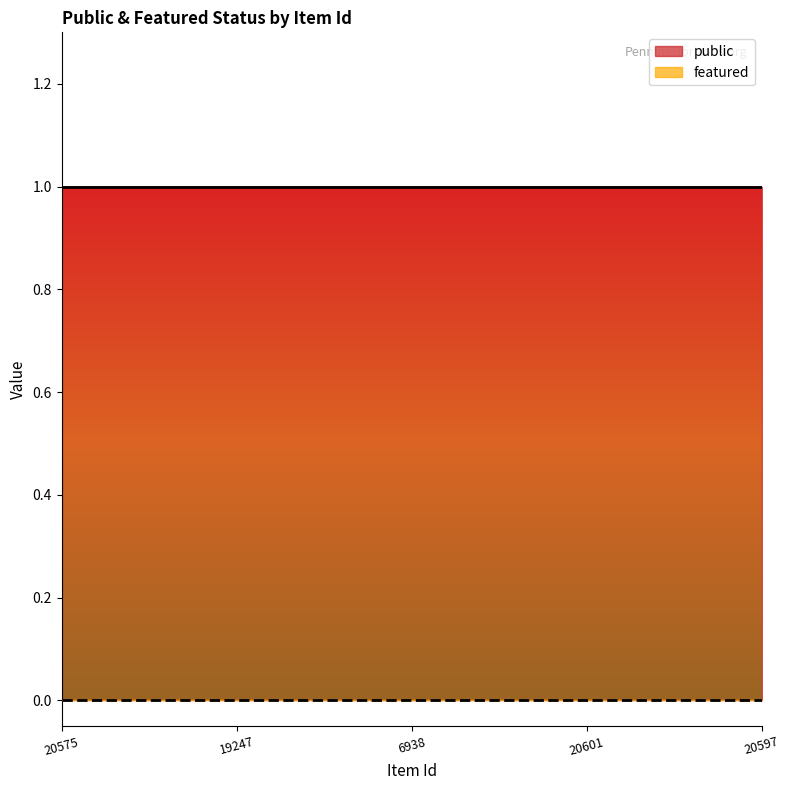

Which series has the largest range (max minus min)?

public